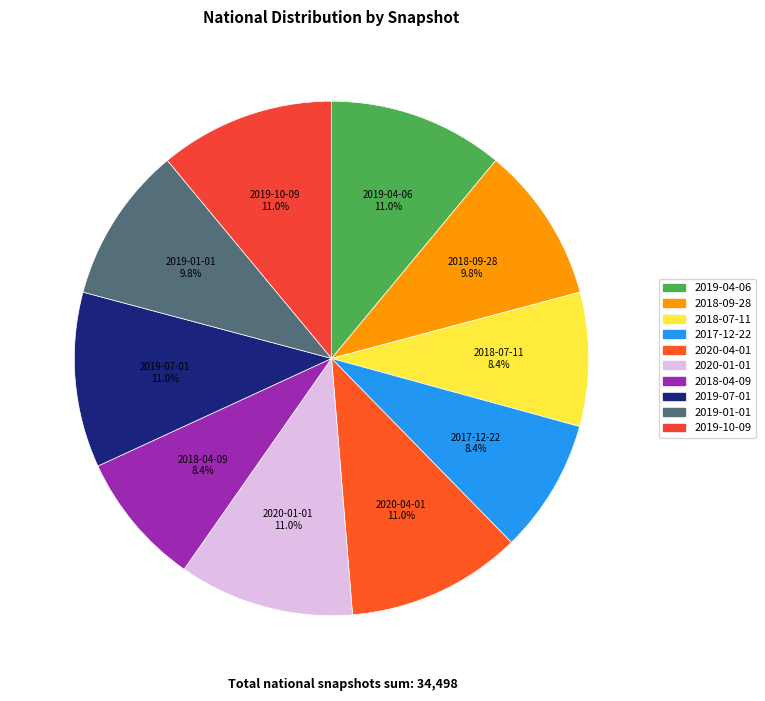

To the nearest percent, what is the difference between the 2018-07-11 and 2018-09-28 slice percentages?

1%